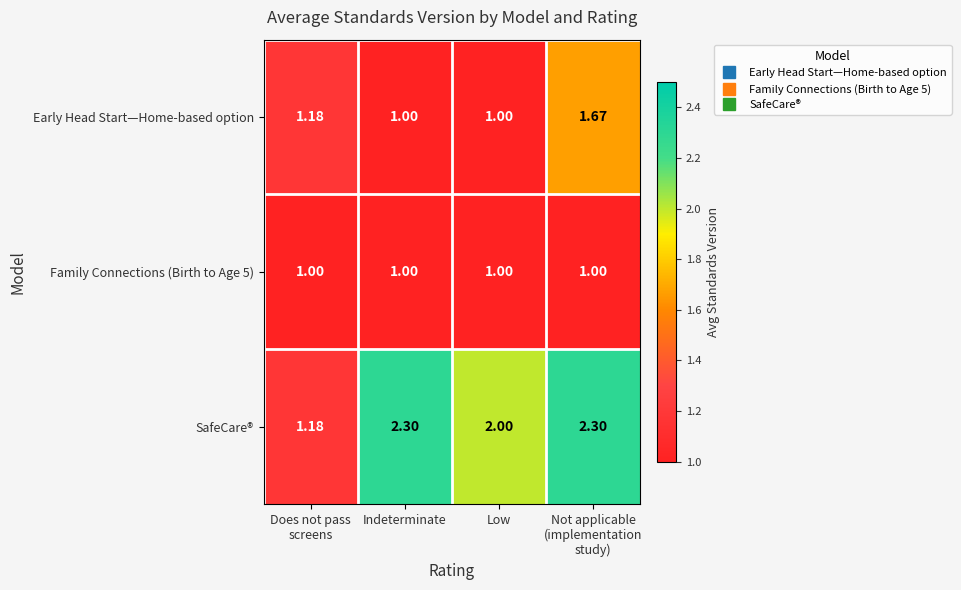

Which series has the largest total across all categories?

SafeCare®